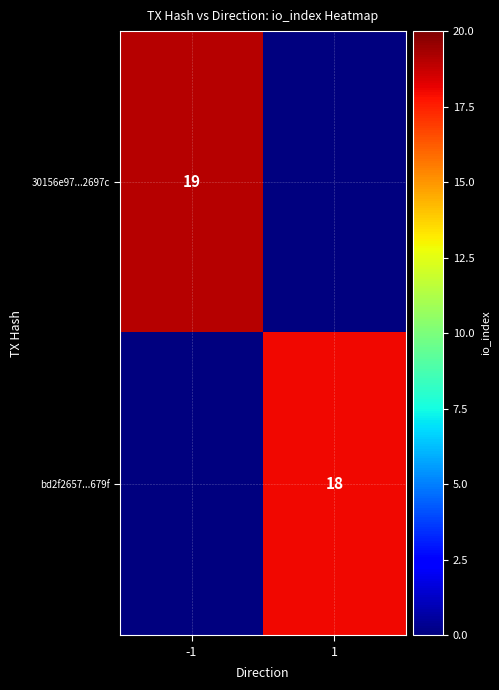

The bd2f2657...679f series shows 10 at 1. True or false?

False